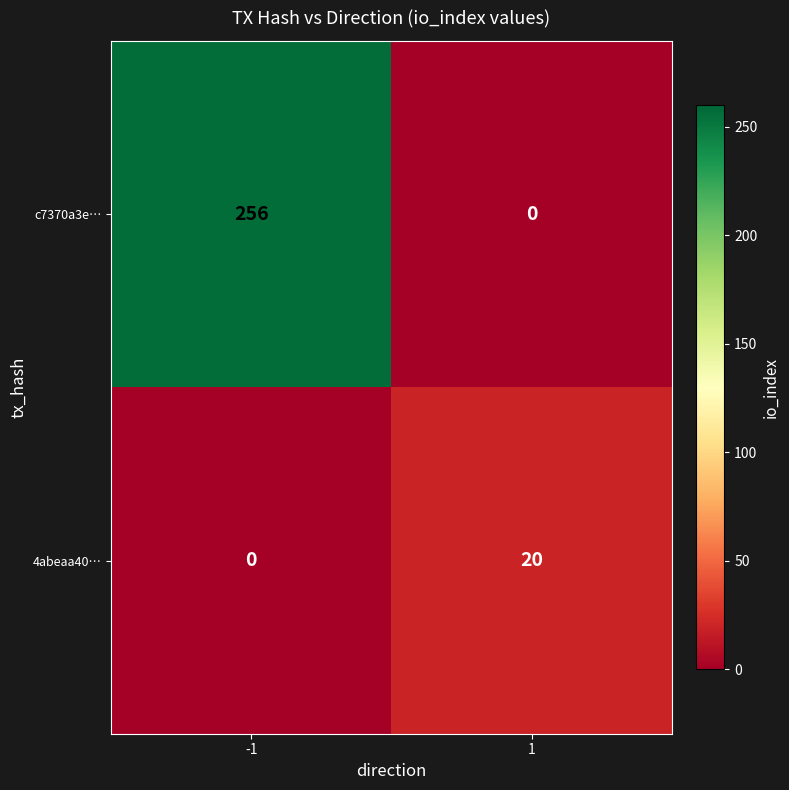

Reading left to right, extract all data points from this chart.

c7370a3e…: -1=256	1=0
4abeaa40…: -1=0	1=20